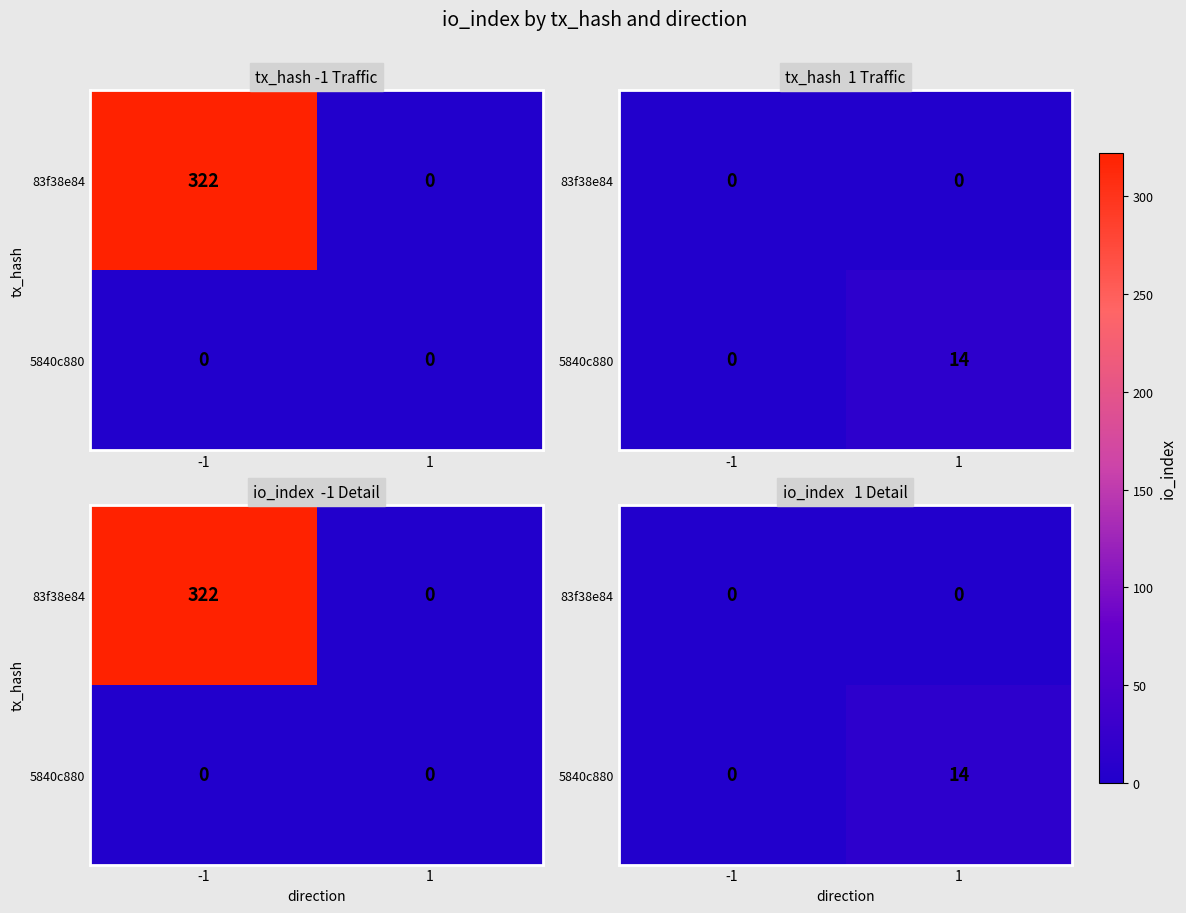

What is the sum of all 5840c880 values?

14